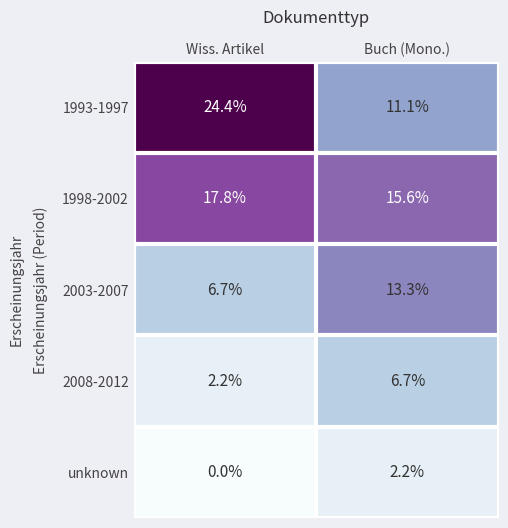

Which series changed the most between Wiss. Artikel and Buch (Mono.)?

1993-1997